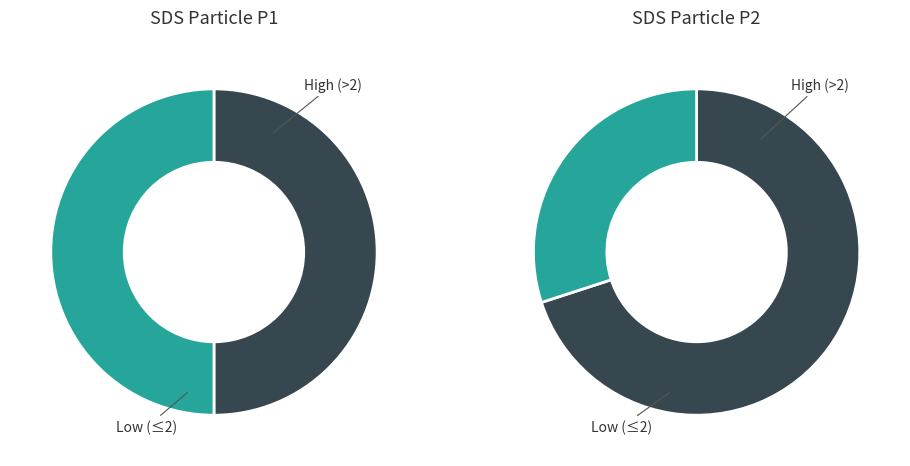

Do 4 and 17 together represent more than half of the pie?

No